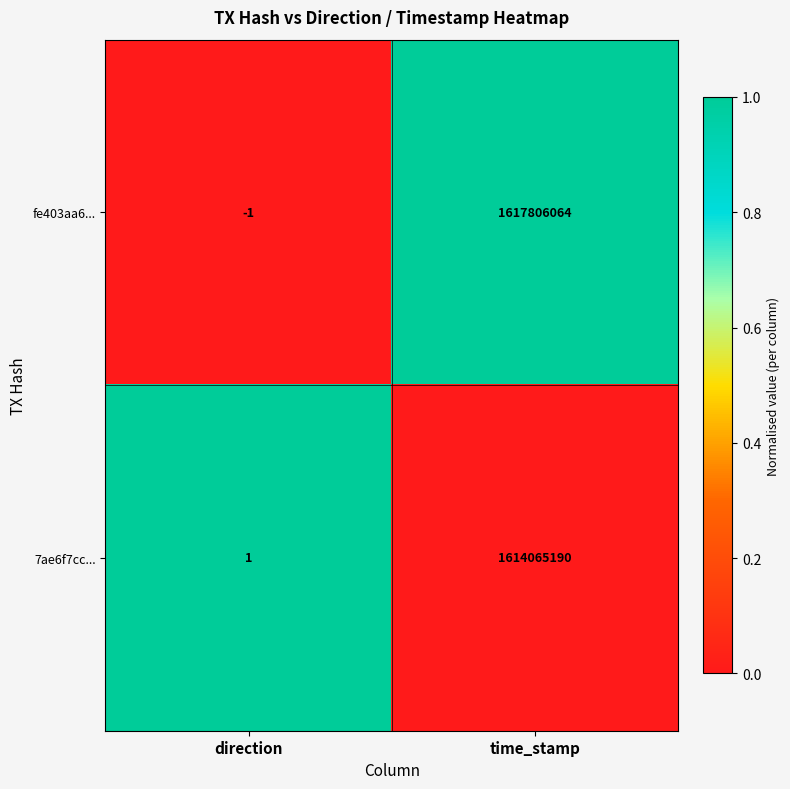

Which series has the largest total across all categories?

fe403aa6...